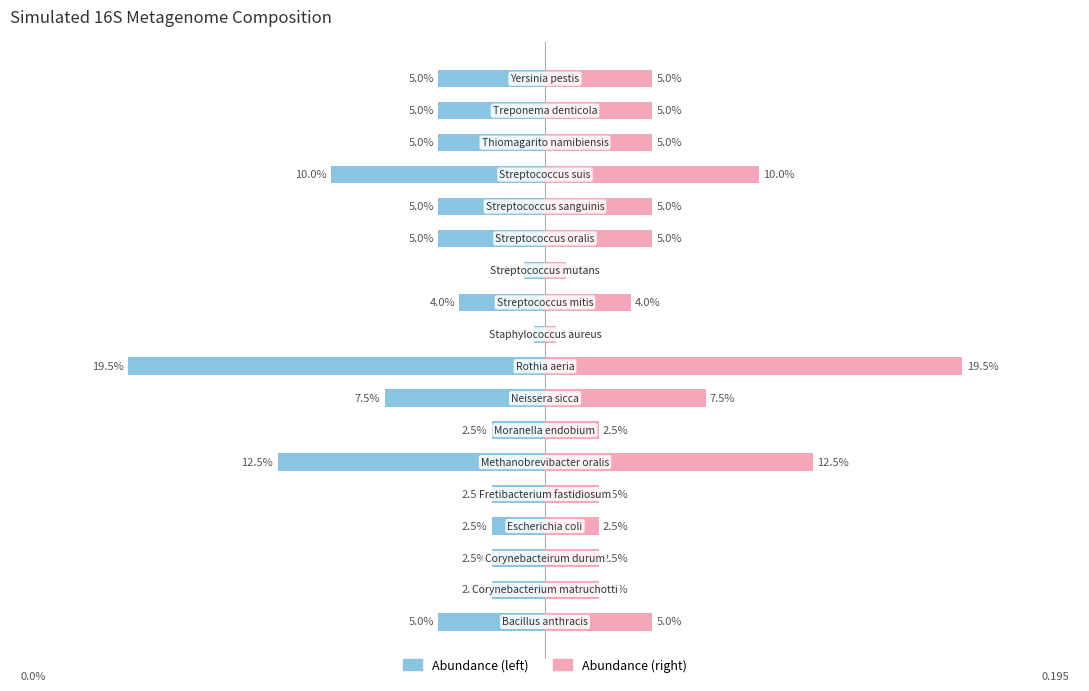

Which series has the largest total across all categories?

Right (Abundance)